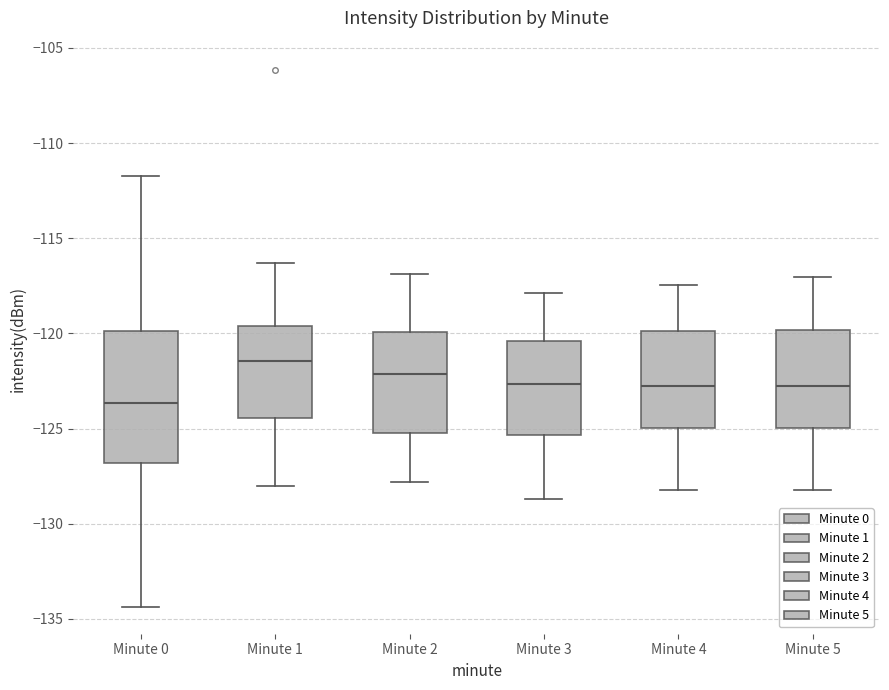

Which box is the tallest, from its lower edge to its upper edge?

Minute 0